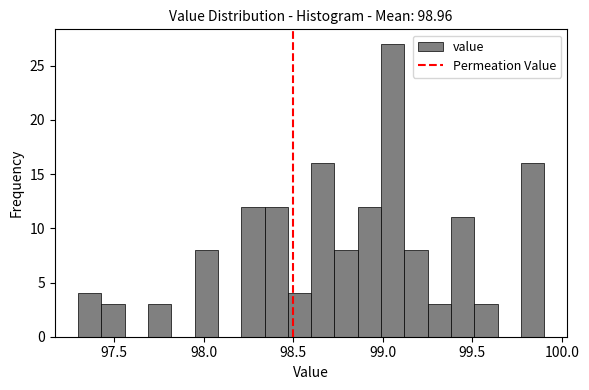

Read against the x-axis, roughly where is the centre of the tallest bar?

99.05